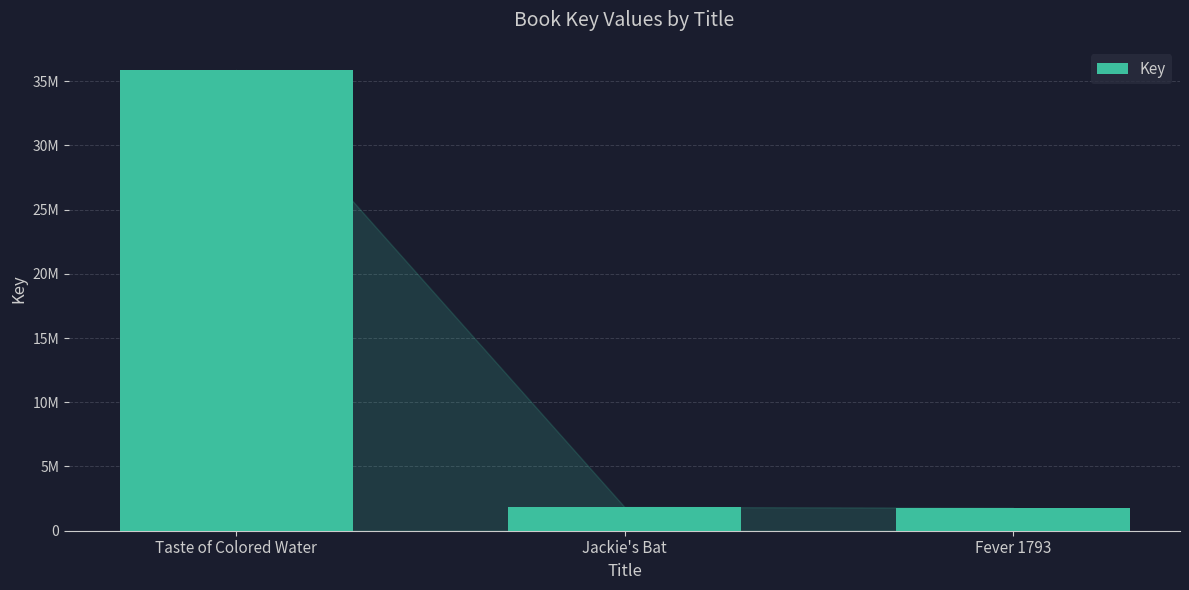

What is the sum of the values at Jackie's Bat and Fever 1793?

3643275